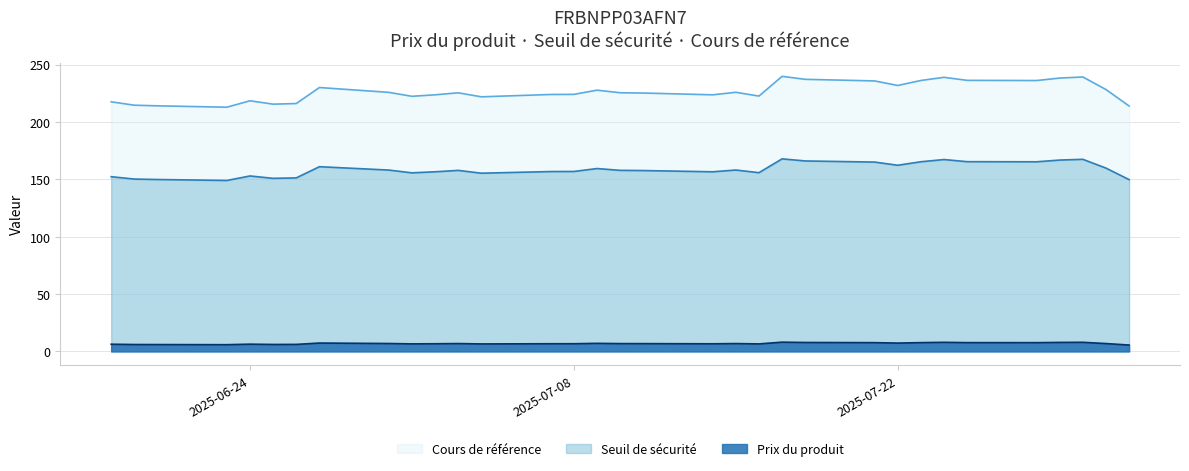

What is the label of the 17th point from the right?

2025-07-10